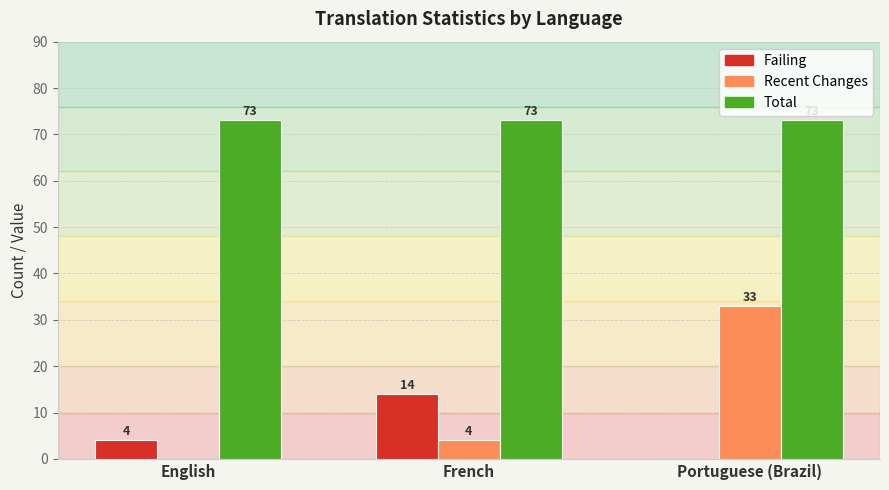

What is the maximum value shown in the chart?

73